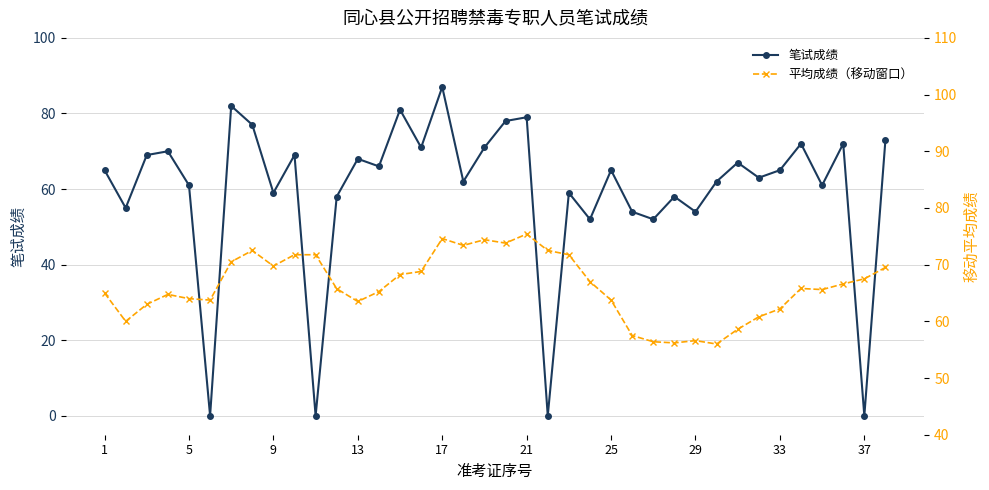

True or false: 笔试成绩 has more than 2 interior local peaks.

True